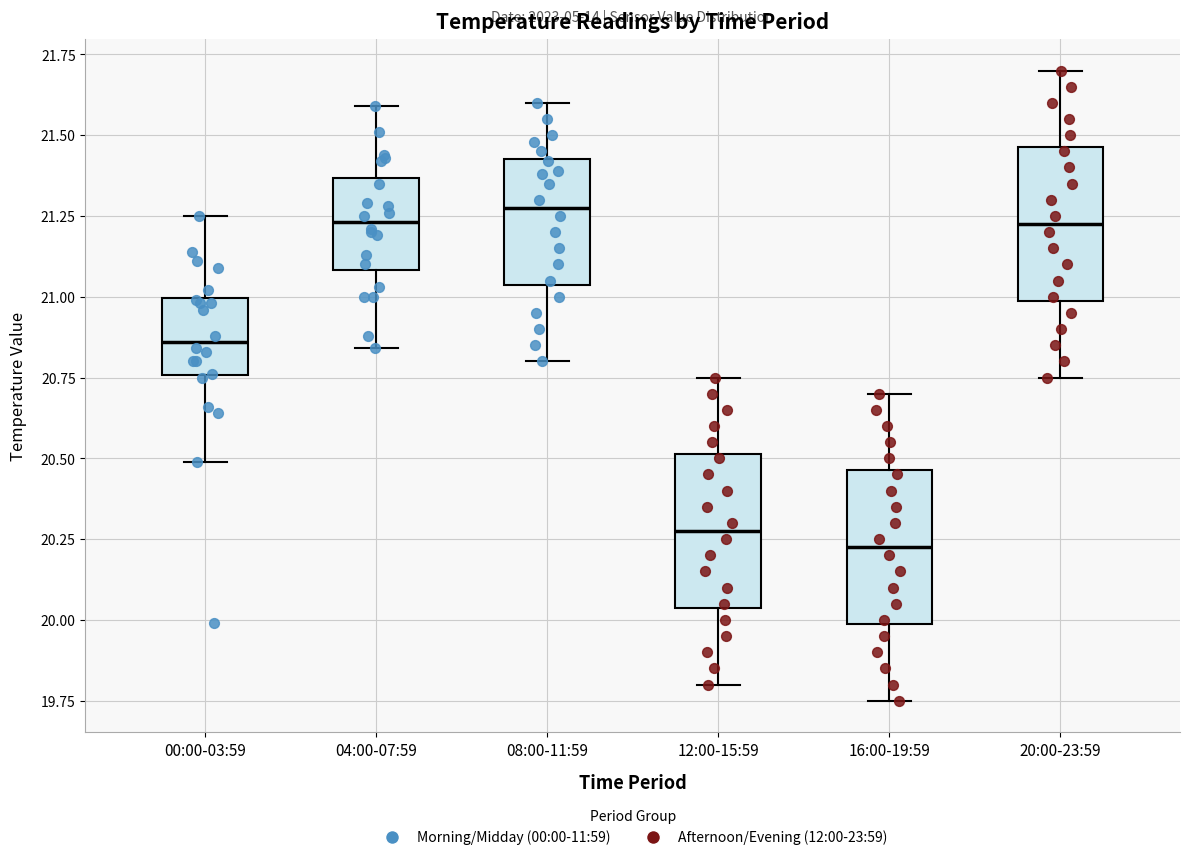

Reading left to right, transcribe this box plot: for each box, give where its median line is, the range the box spans, and where its two whiskers end, as read against the y-axis. The values are not printed on the chart, so give them approximately, as read against the axis.

00:00-03:59: median 20.85, box 20.75 to 21.00, whiskers 20.50 to 21.25
04:00-07:59: median 21.25, box 21.10 to 21.35, whiskers 20.85 to 21.60
08:00-11:59: median 21.30, box 21.05 to 21.45, whiskers 20.80 to 21.60
12:00-15:59: median 20.30, box 20.05 to 20.50, whiskers 19.80 to 20.75
16:00-19:59: median 20.25, box 20.00 to 20.45, whiskers 19.75 to 20.70
20:00-23:59: median 21.25, box 21.00 to 21.45, whiskers 20.75 to 21.70